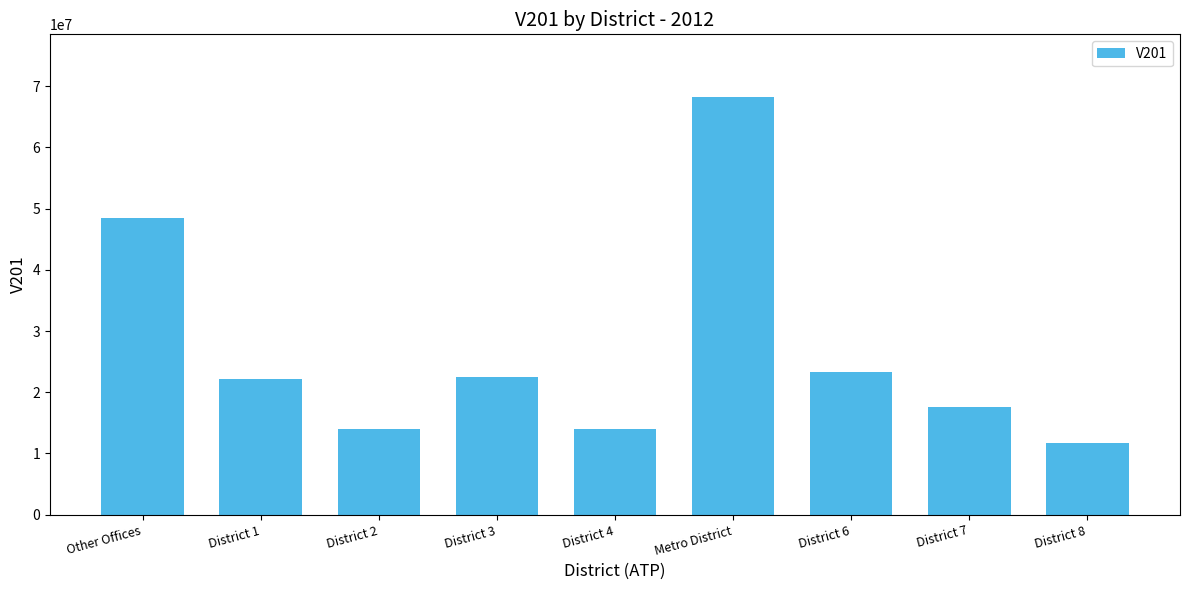

How many data points does each series have?

9